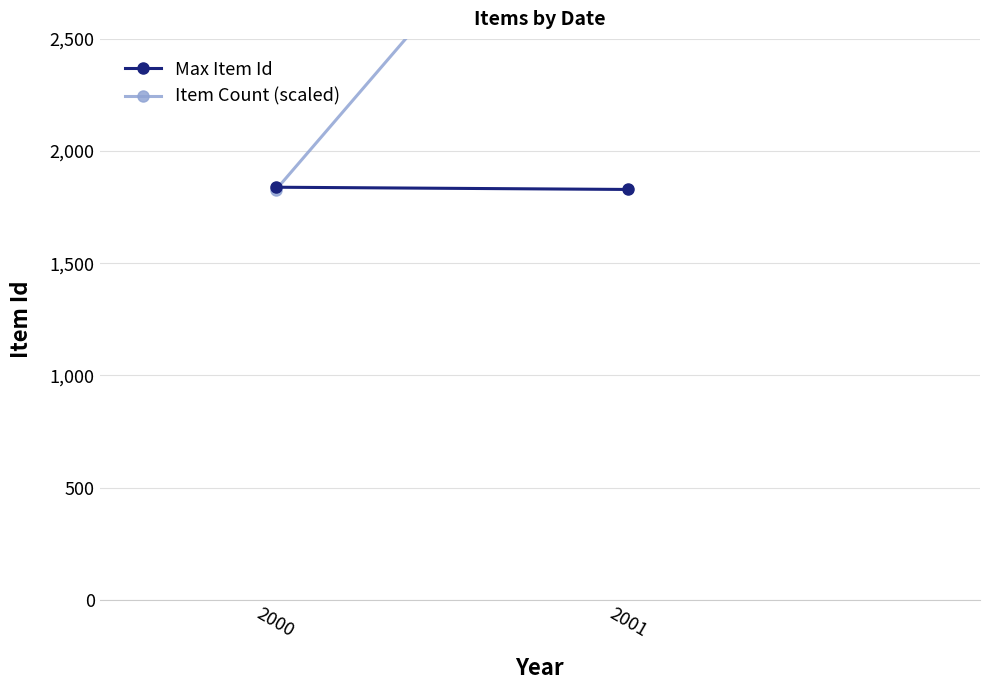

Count the Max Item Id values in the range 1829 to 1839.

2